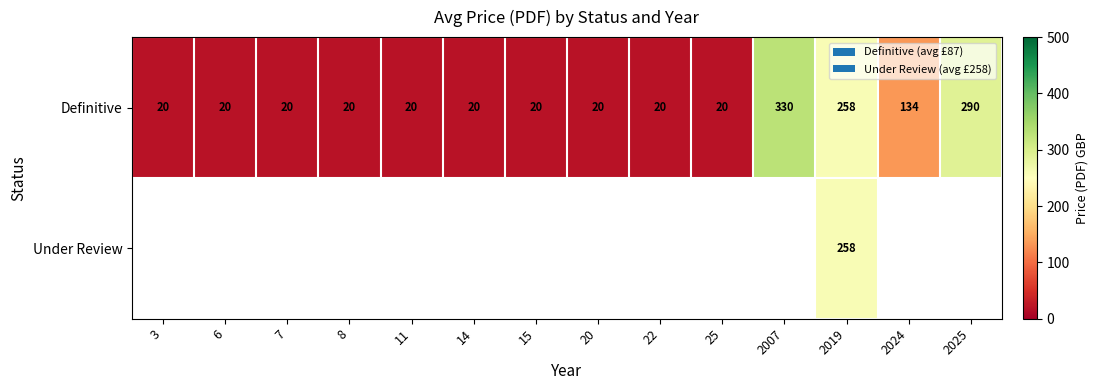

What is the difference between the second highest and minimum values in the Definitive series?

270